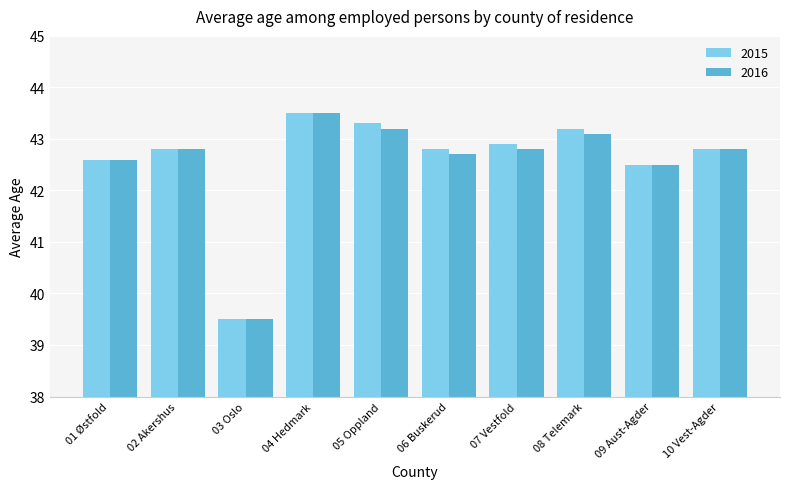

What is the value of the 2016 bar at the 4th from the left?

43.5